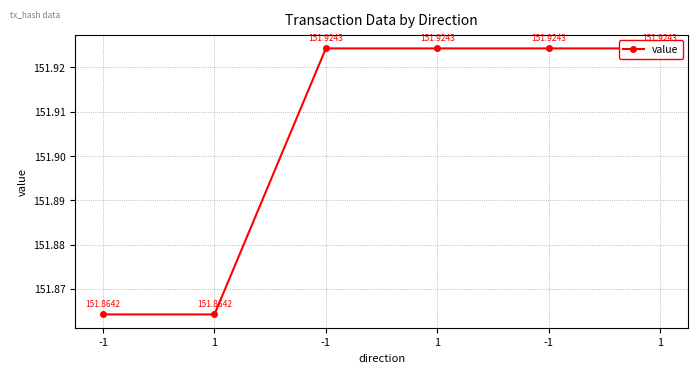

How many series are shown in this chart?

1